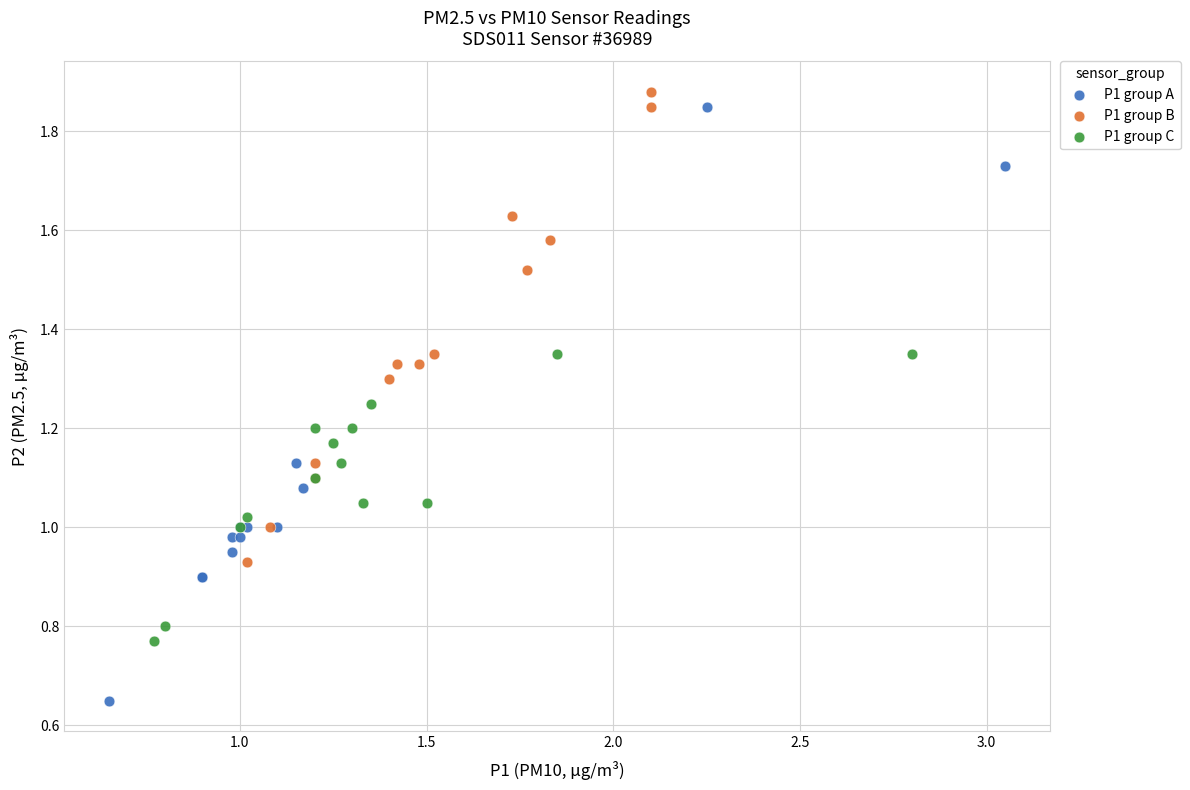

Which series has the largest Y range (max minus min)?

P1 group A